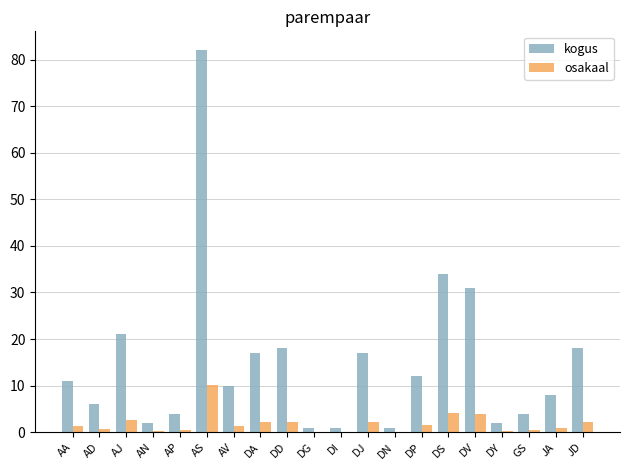

How many groups of bars are there?

20